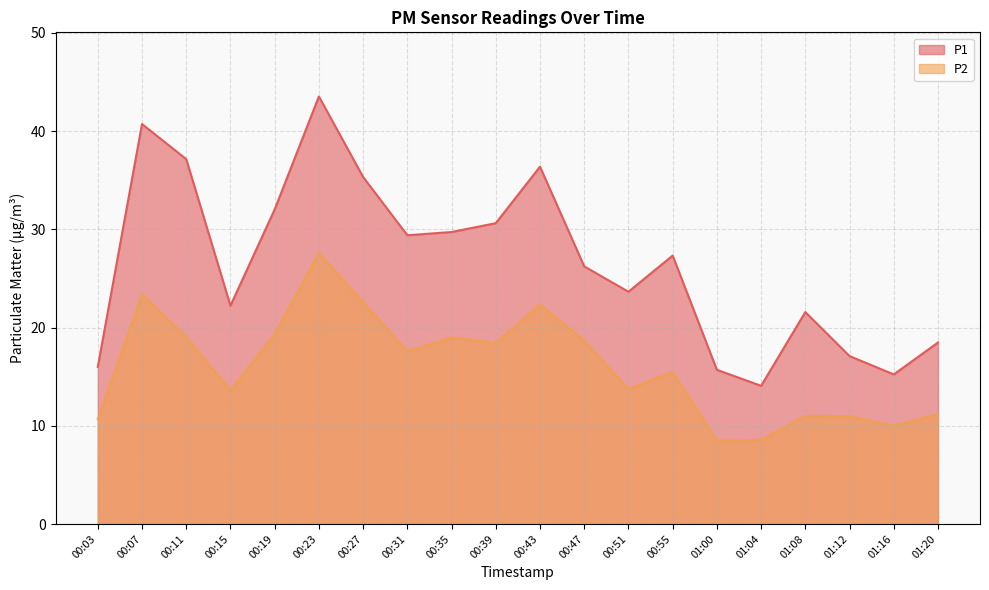

Which series changed the most between 00:07 and 00:35?

P1